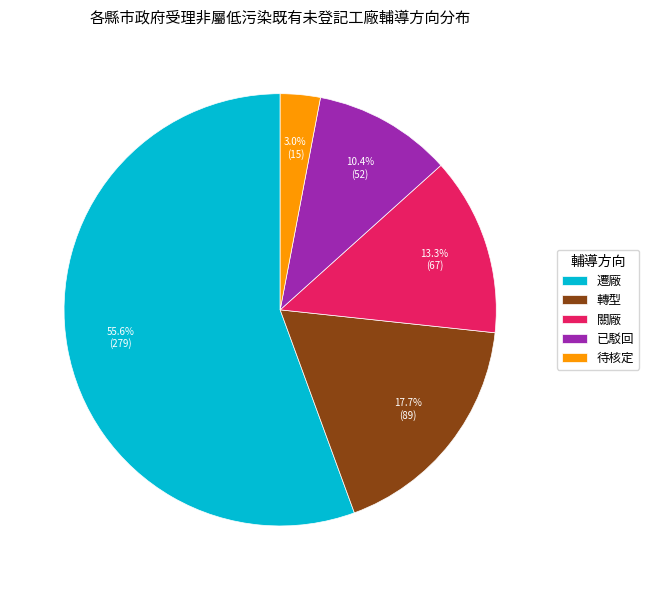

Is 遷廠 the majority of the pie?

Yes